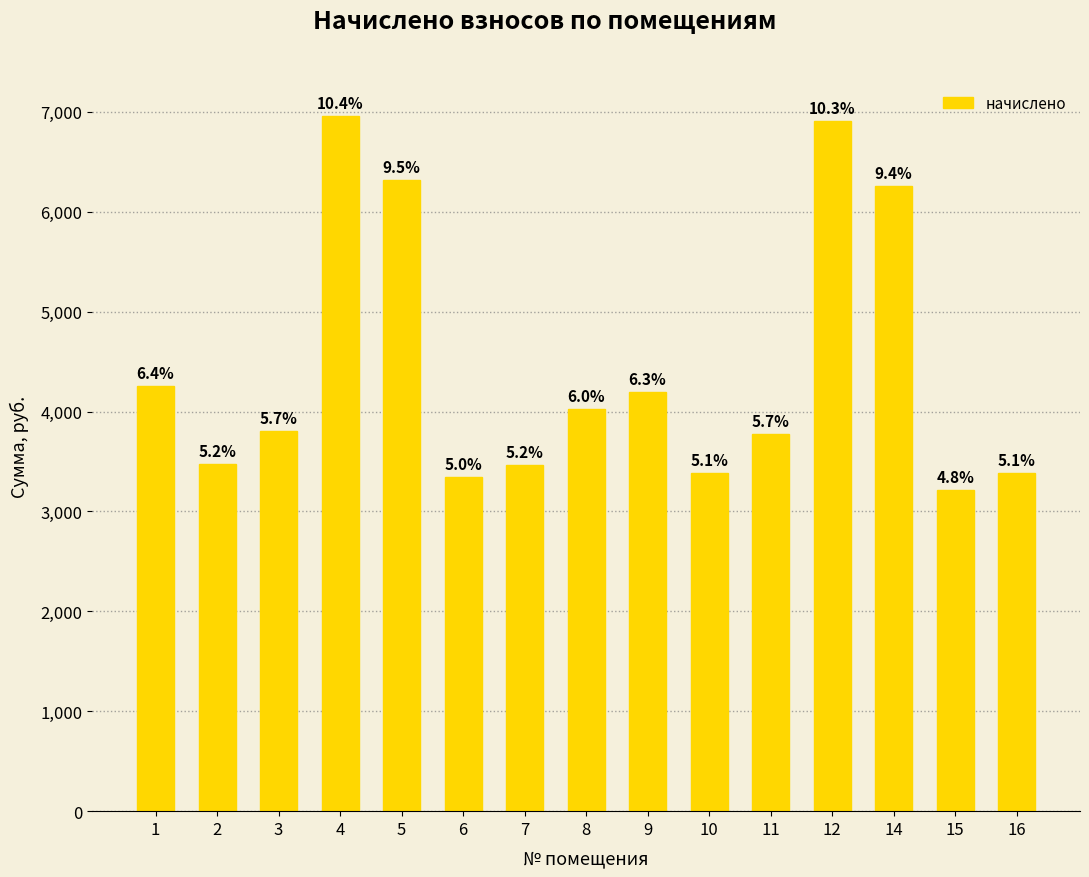

At which category does the chart reach its peak across all series?

4